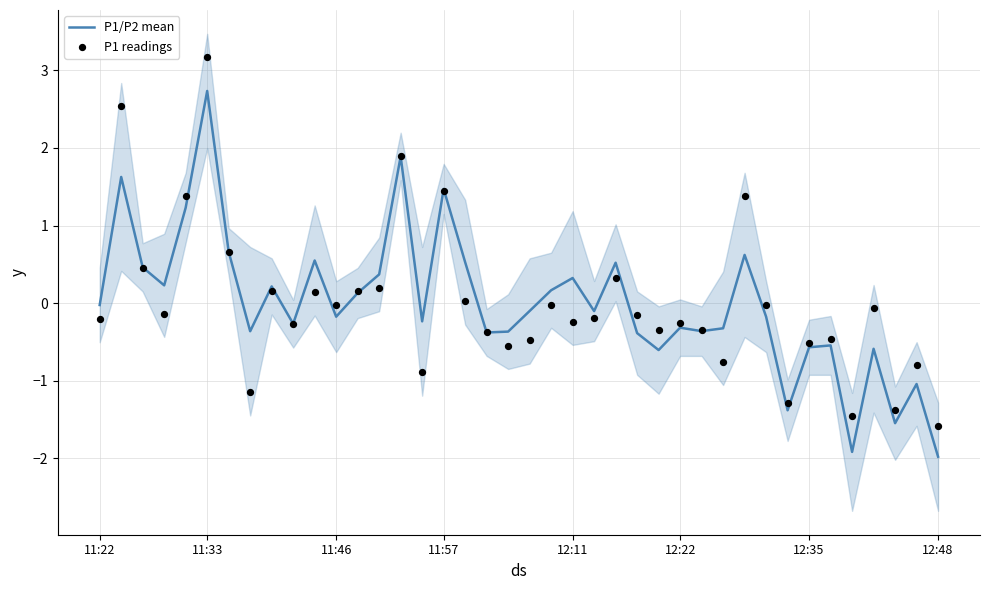

What are all the series names shown in the legend?

P1/P2 mean, P1 readings